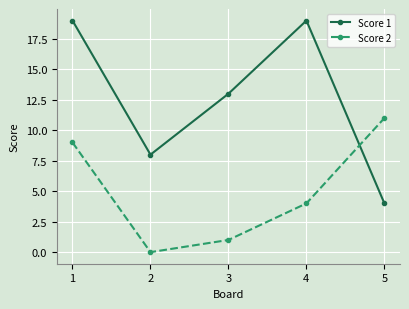

Count the number of data series in this chart.

2